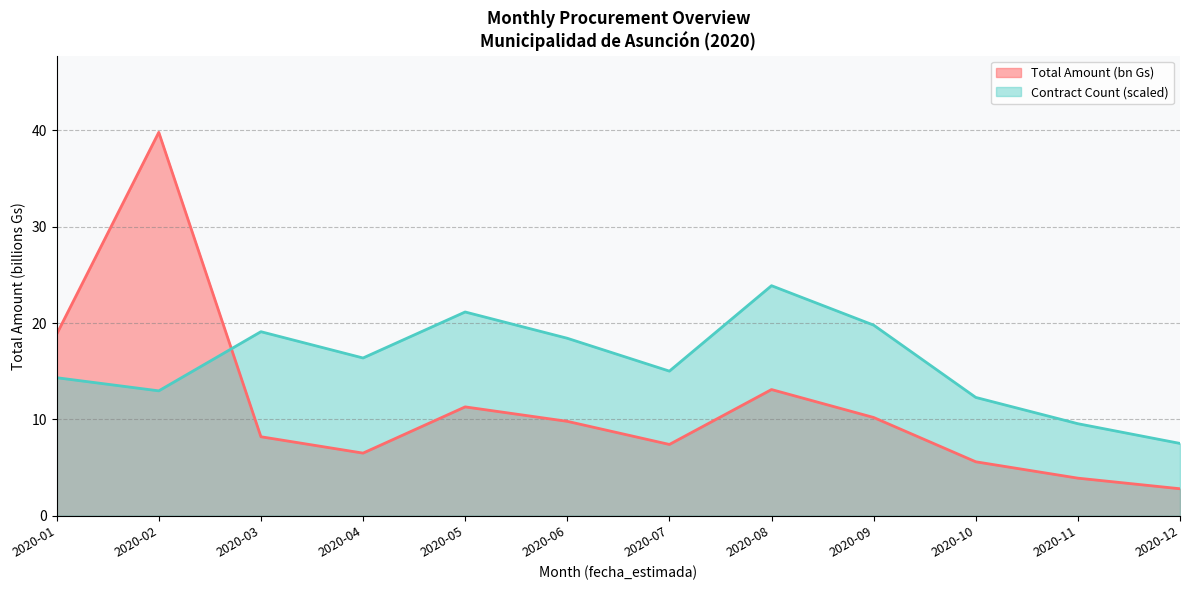

Is the value of Total Amount (bn Gs) at 2020-02 greater than the value of Contract Count (scaled) at 2020-05?

Yes